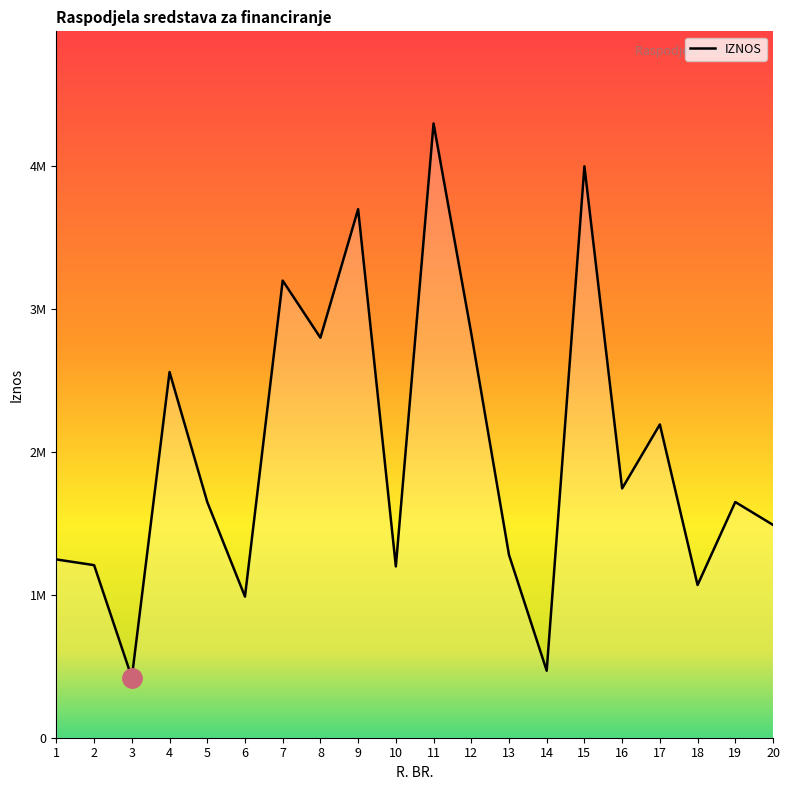

Does the chart have visible grid lines?

No